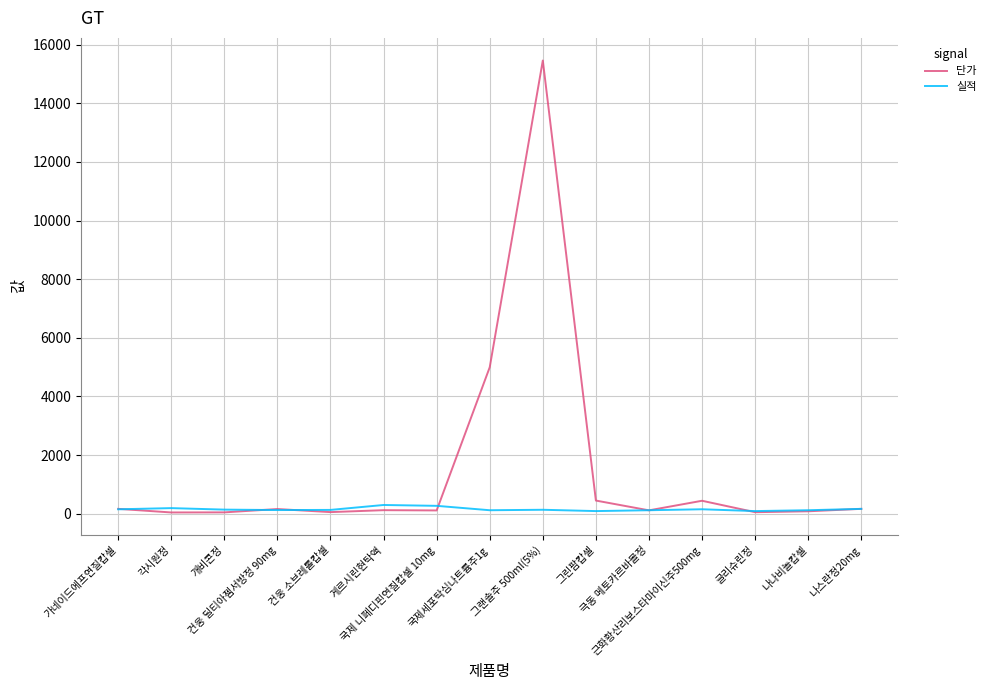

The 단가 series shows 42 at 각시원정. True or false?

True